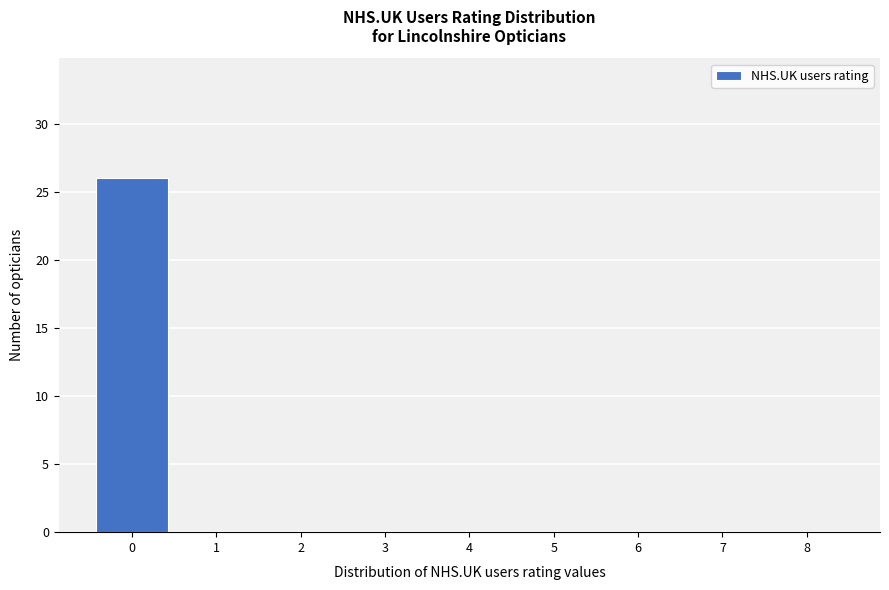

Reading left to right, what are all the values shown in this chart?

0=26	1=0	2=0	3=0	4=0	5=0	6=0	7=0	8=0